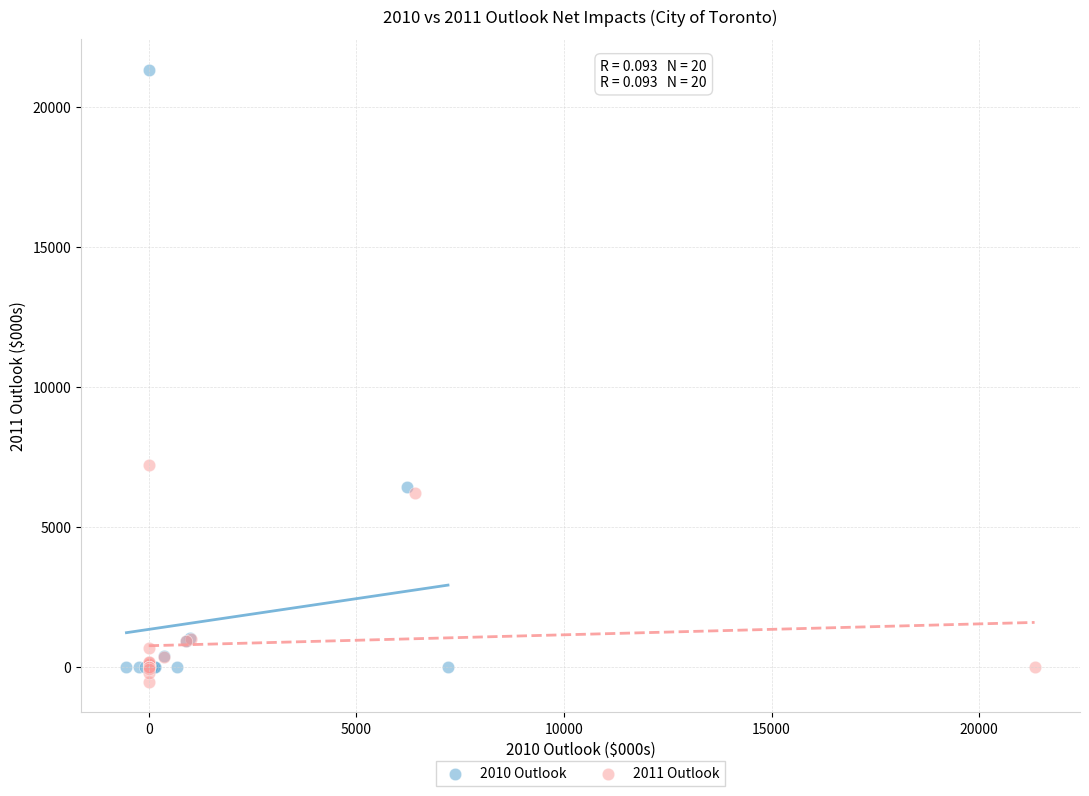

Which series has the widest spread of Y values?

2010 Outlook